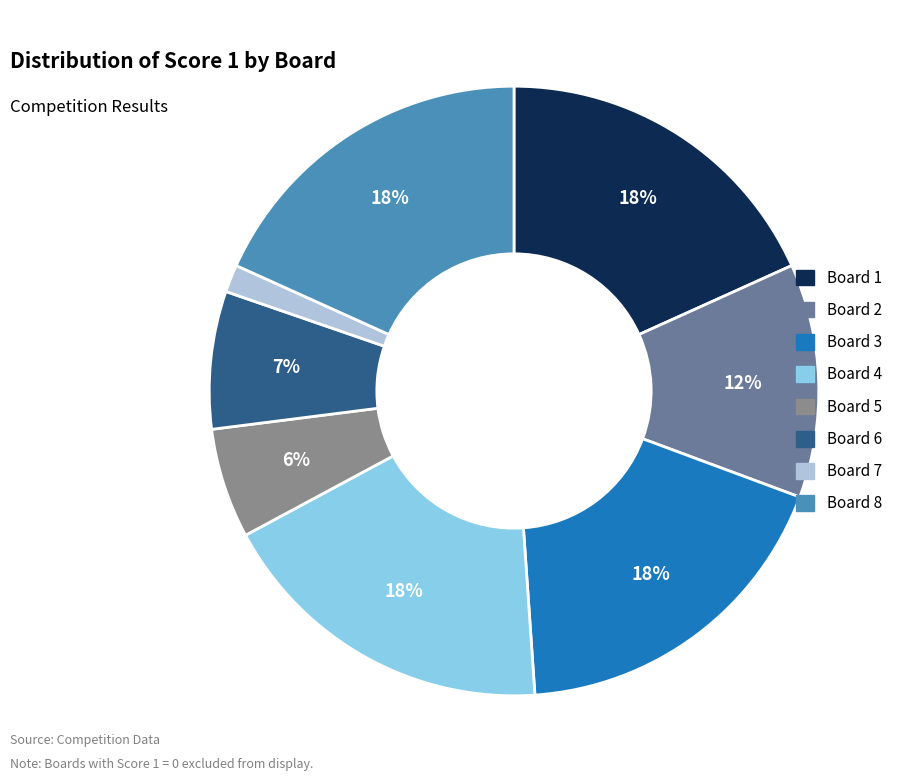

True or false: Board 2 accounts for 12% of the total.

True